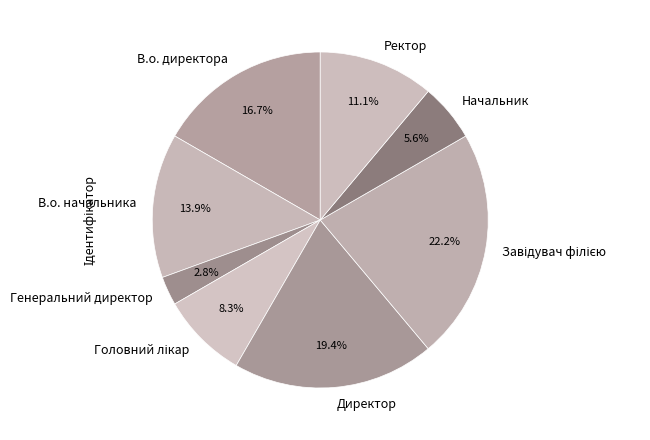

Is the sum of Ректор and Генеральний директор greater than half?

No